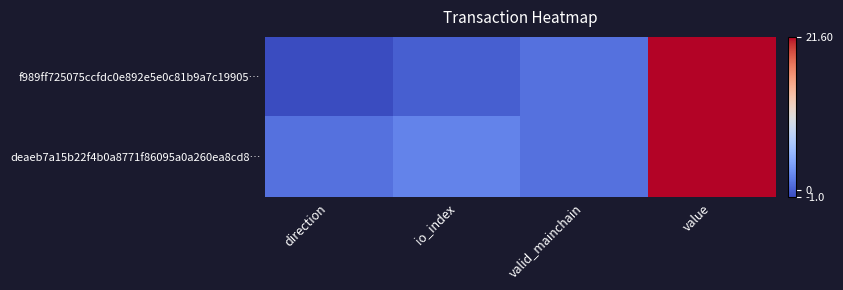

Reading left to right, what are all the values shown in this chart?

f989ff725075ccfdc0e892e5e0c81b9a7c19905…: direction=-1.0	io_index=0.0	valid_mainchain=1.0	value=21.6
deaeb7a15b22f4b0a8771f86095a0a260ea8cd8…: direction=1.0	io_index=2.0	valid_mainchain=1.0	value=21.6